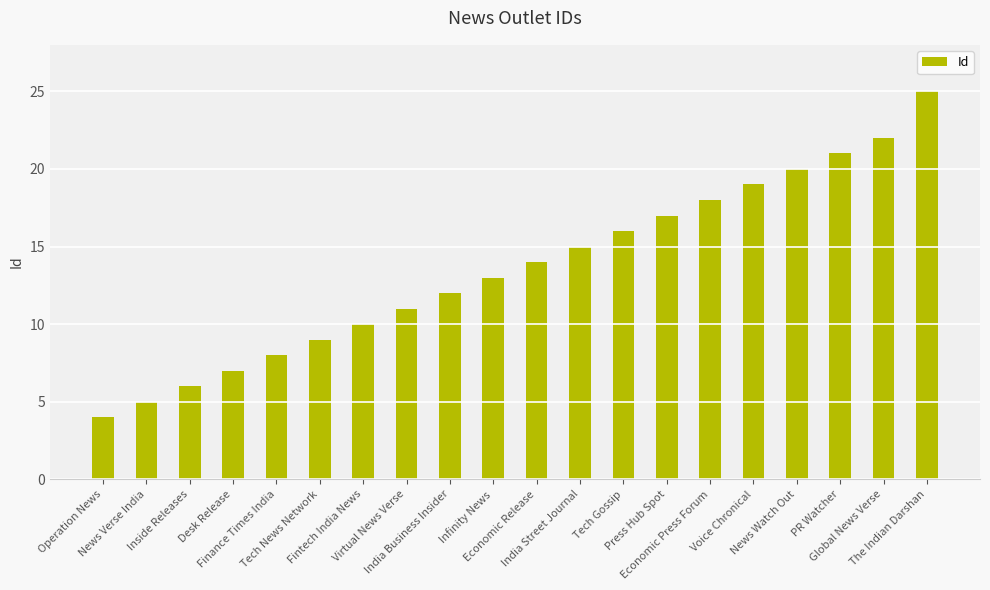

What is the change in value from Tech Gossip to PR Watcher?

+5